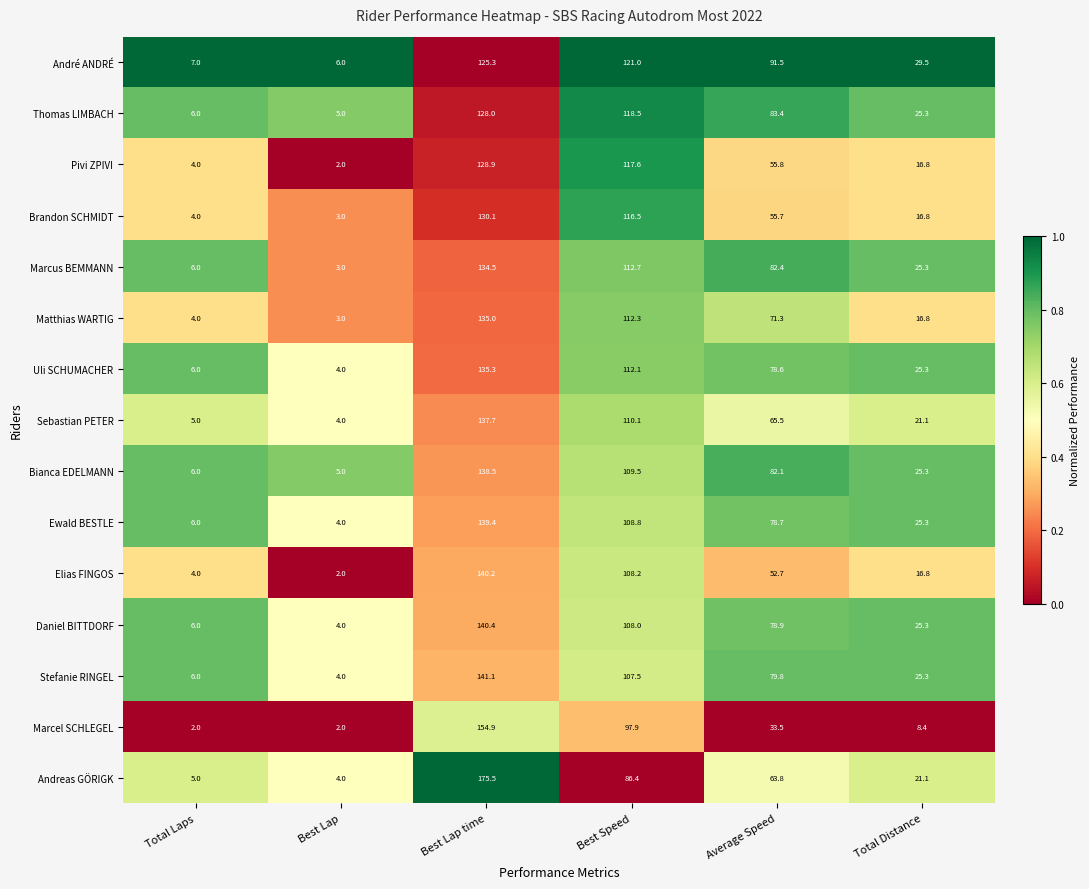

Which series changed the most between Best Lap and Average Speed?

André ANDRÉ